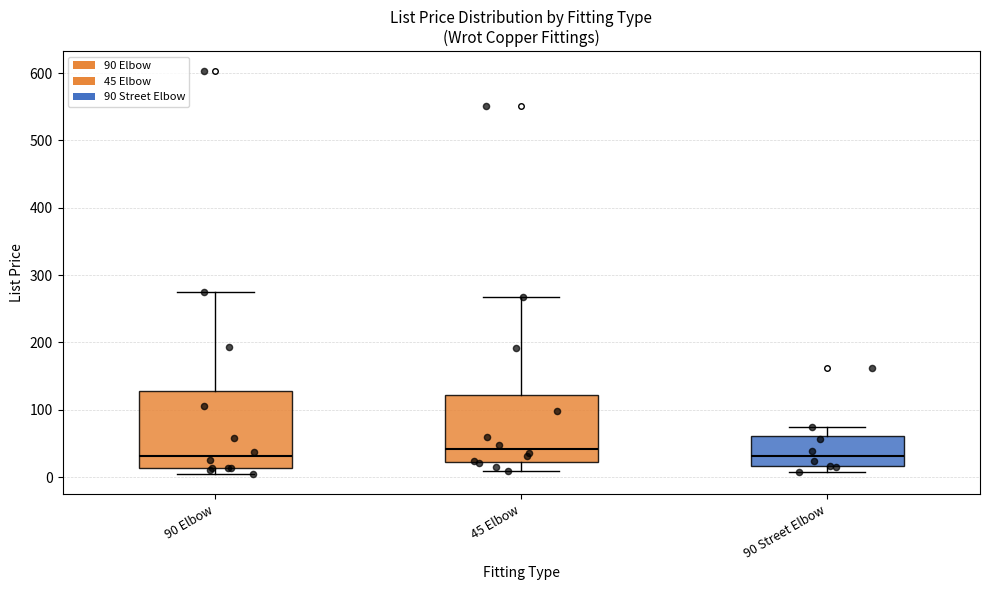

Where is the lower edge of the box for 45 Elbow on the y-axis? The values are not printed on the chart, so give them approximately, as read against the axis.

20